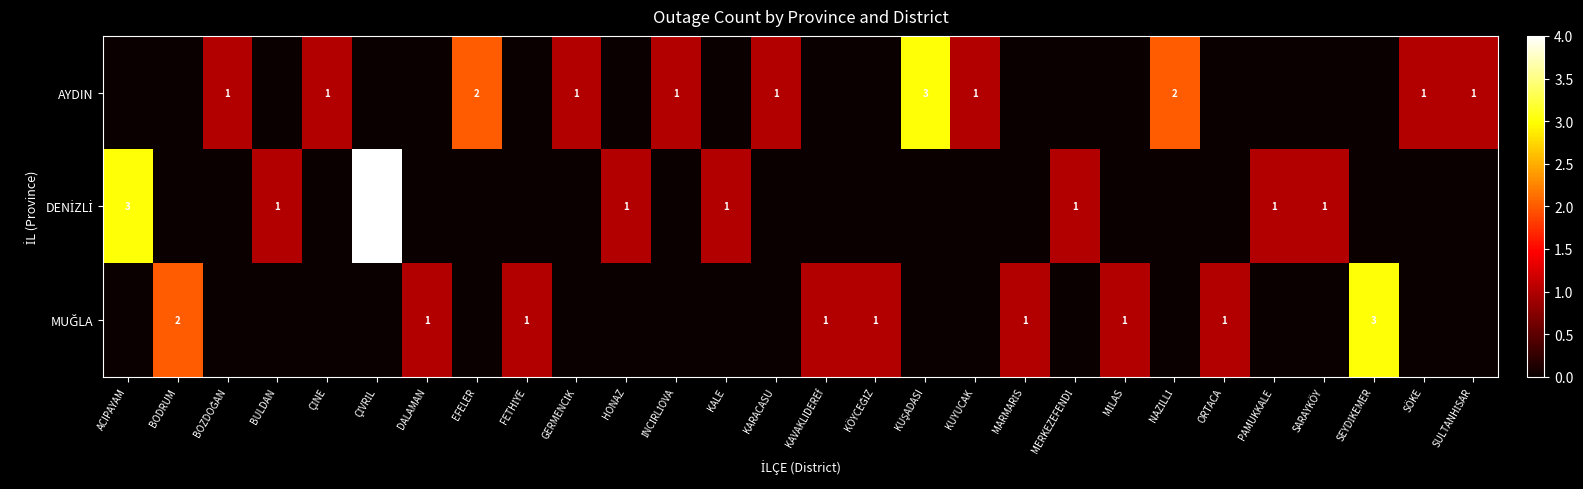

Between MİLAS and ACIPAYAM, which is larger?

MİLAS